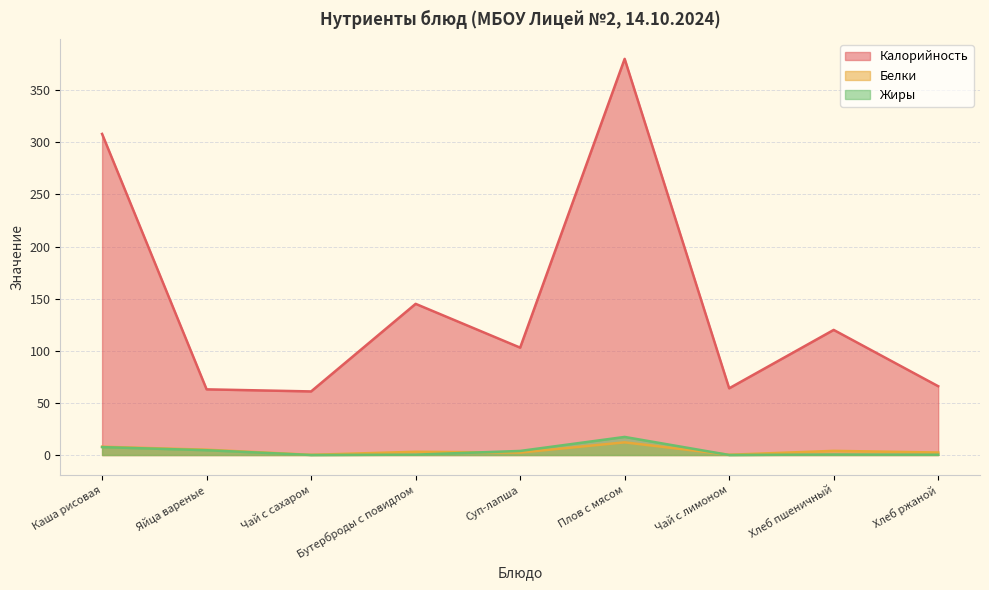

How many categories are shown in the chart?

9